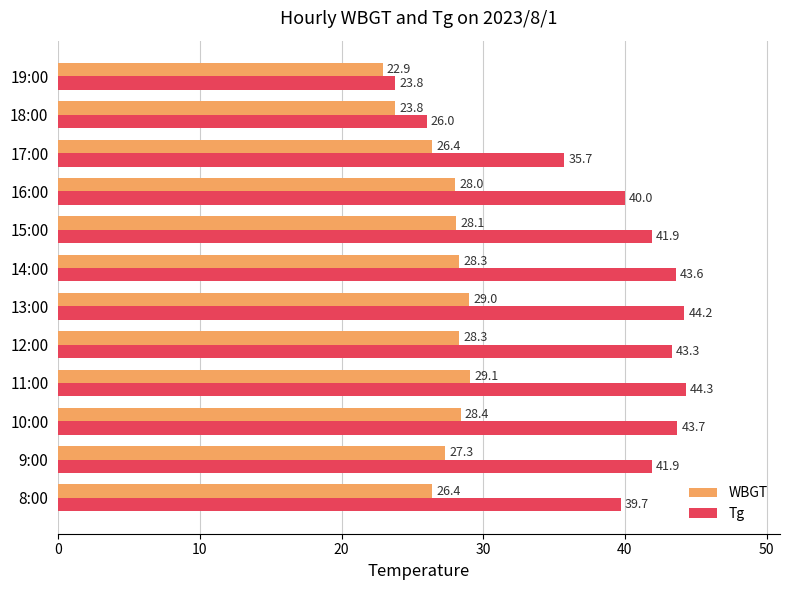

Rank the series at 16:00 from highest to lowest value.

Tg, WBGT